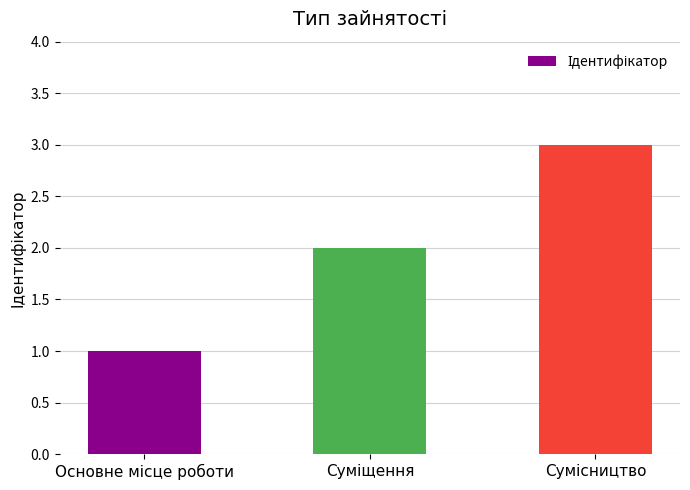

What is the greatest value displayed?

3